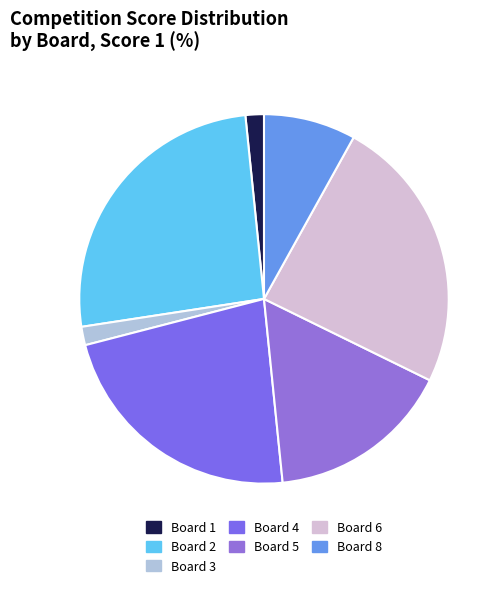

Between Board 4 and Board 3, which is larger?

Board 4